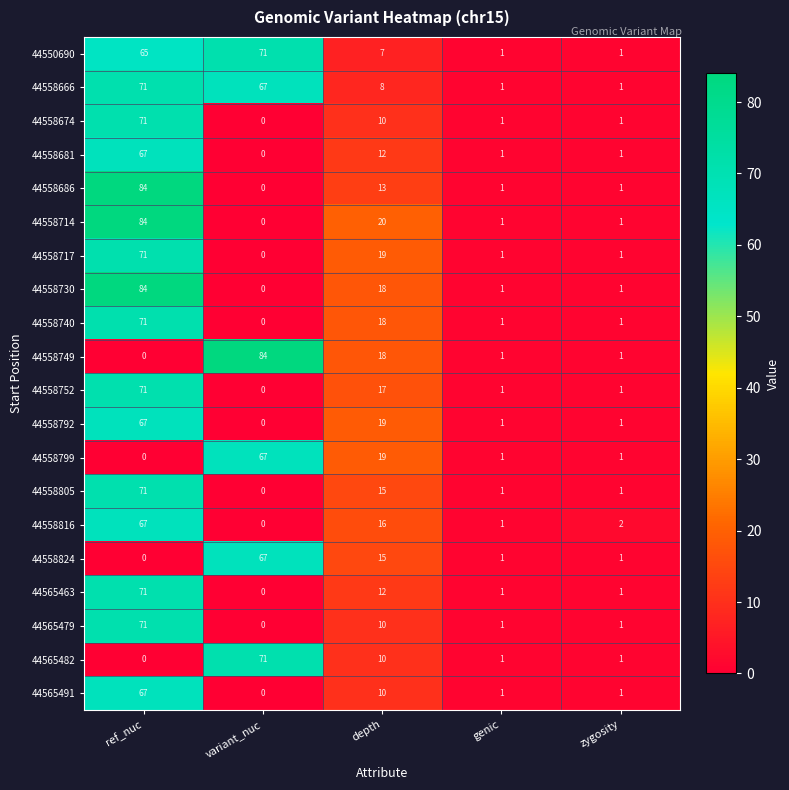

What is the maximum value shown in the chart?

84